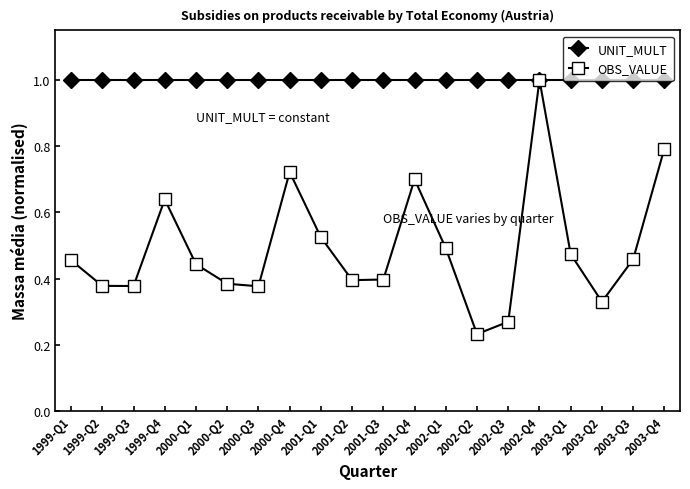

How many series are shown in this chart?

2